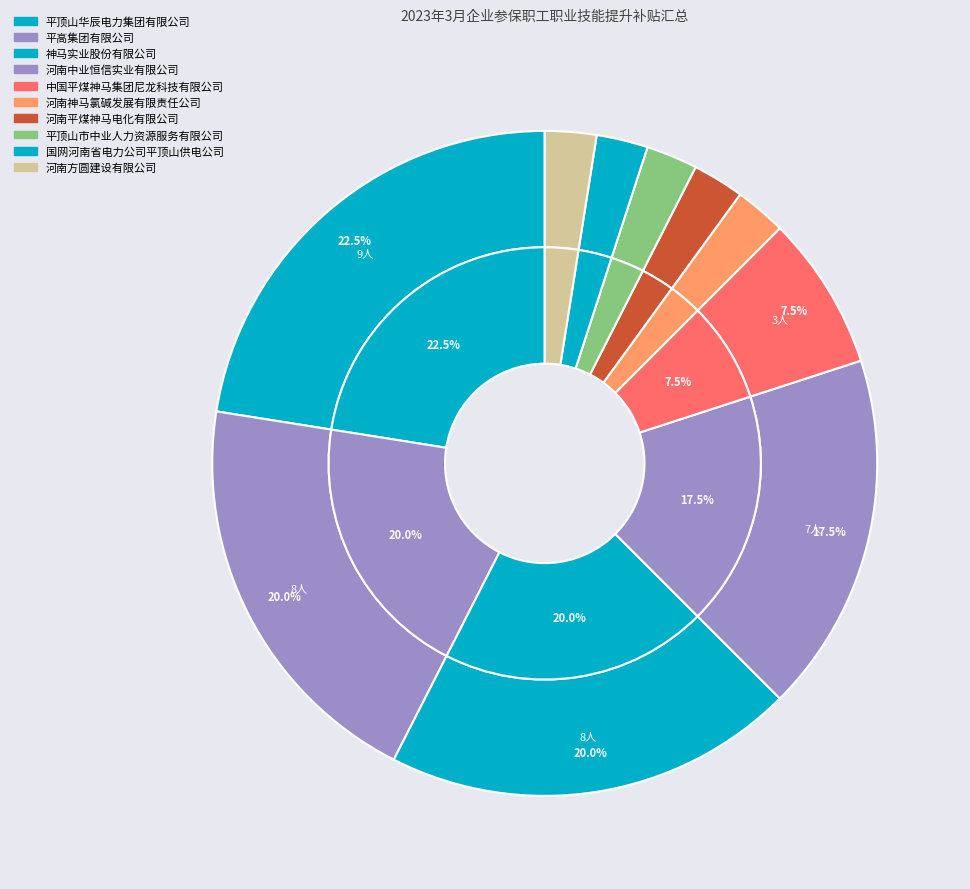

Approximately how many times larger is the value at 河南神马氯碱发展有限责任公司 compared to 平顶山市中业人力资源服务有限公司?

1.0